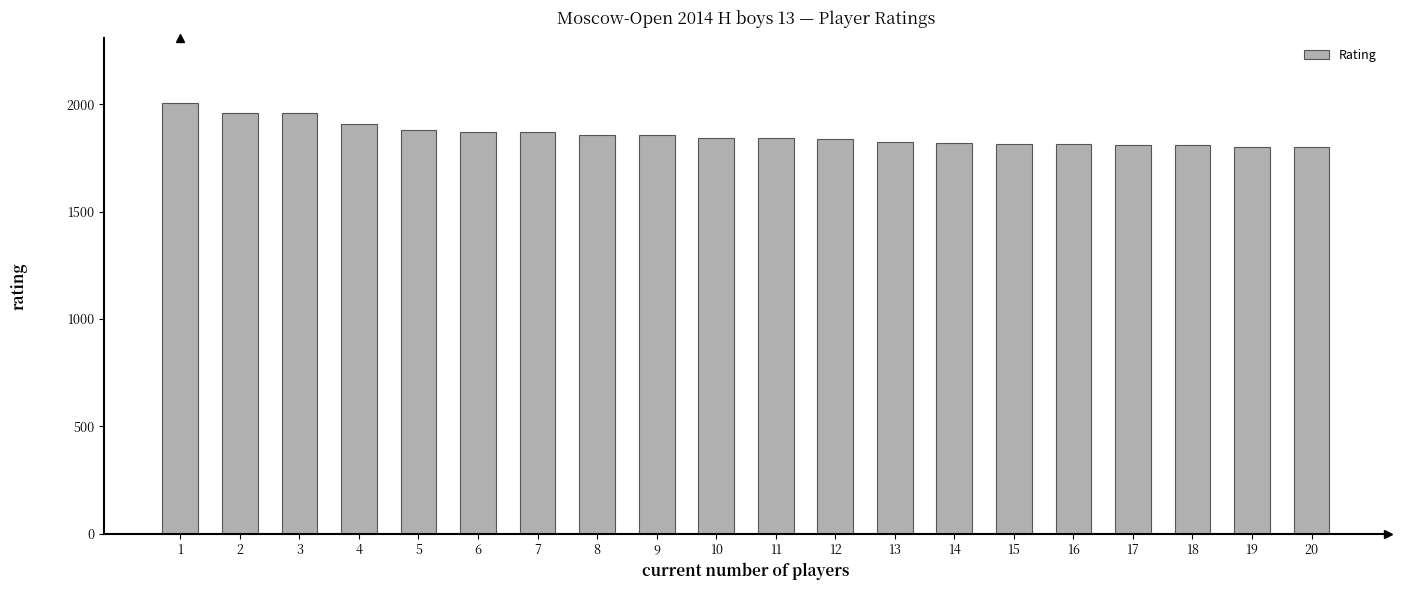

Is it true that the value at 14 is 564?

False